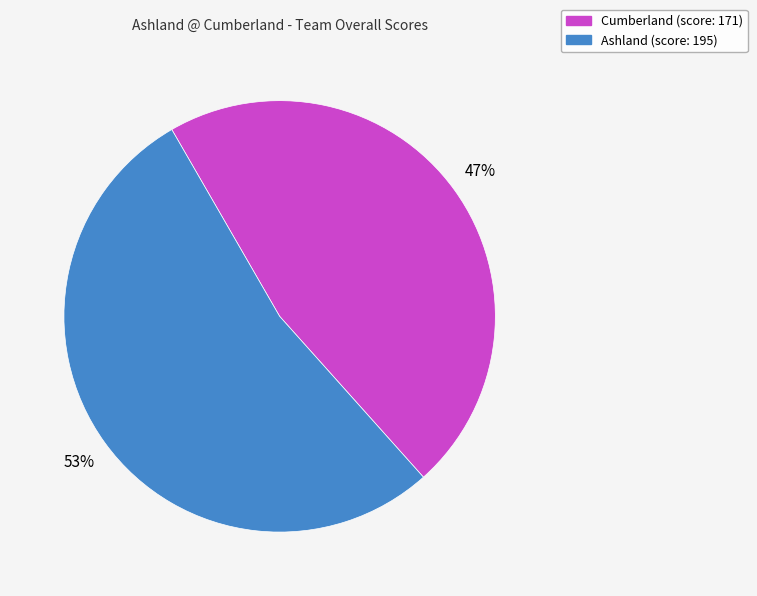

What is the largest slice in the pie chart?

Ashland